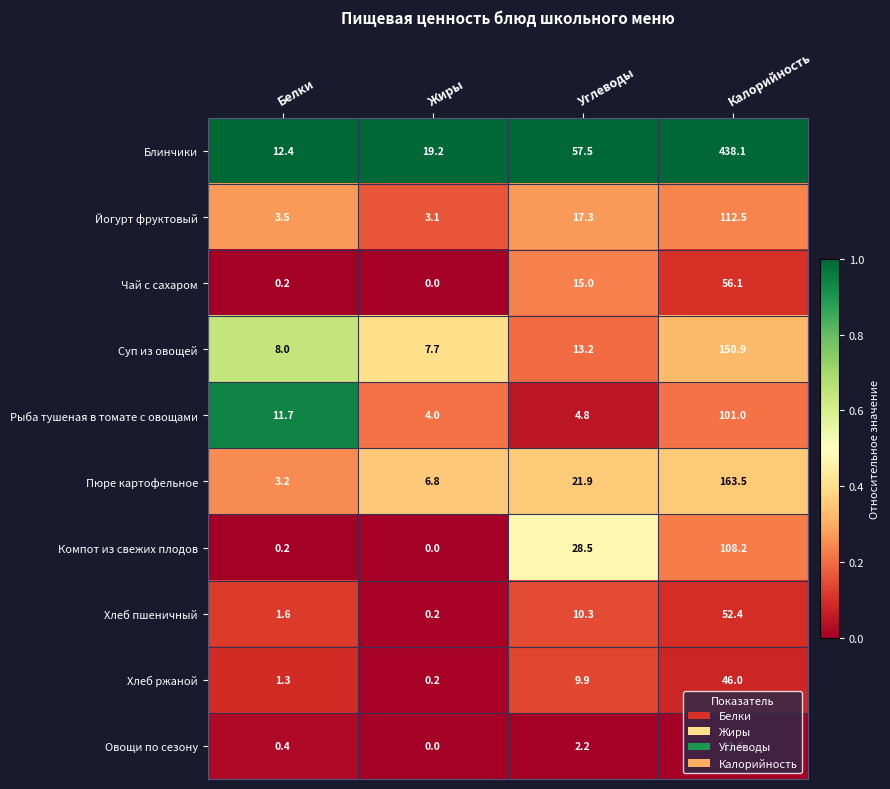

What value does the Суп из овощей series have at Калорийность?

150.9